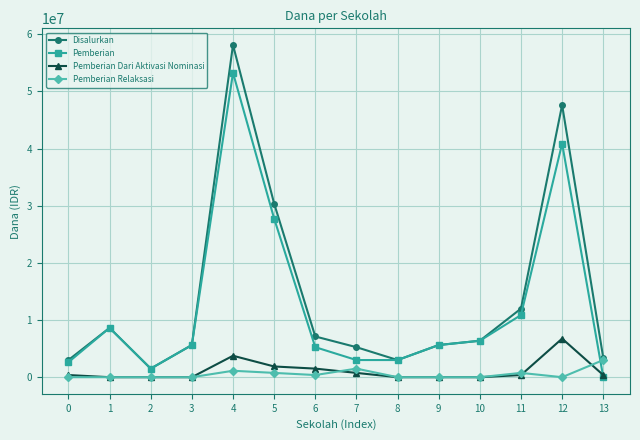

Which series ends up on top after the final intersection of Pemberian and Pemberian Relaksasi?

Pemberian Relaksasi